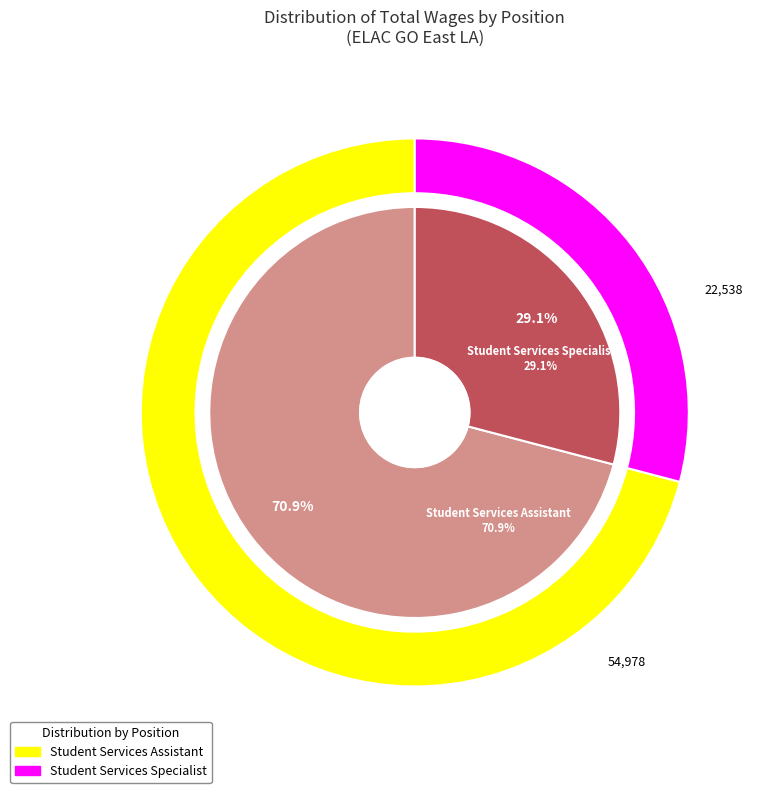

Which category accounts for the majority?

Student Services Assistant